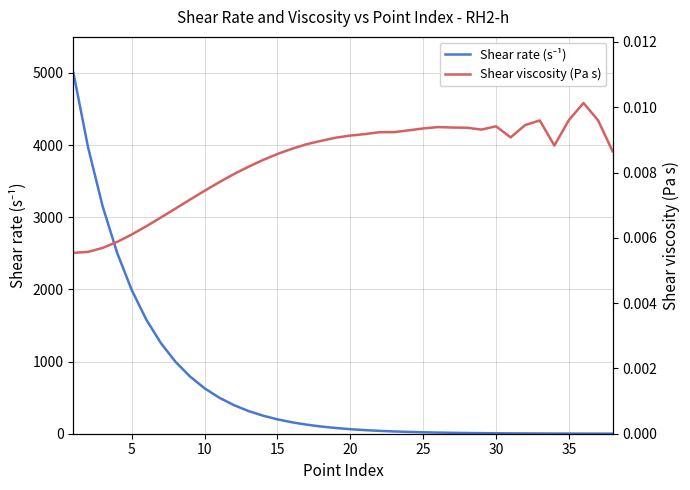

True or false: Shear viscosity (Pa s) and Shear rate (s⁻¹) cross at least once.

False